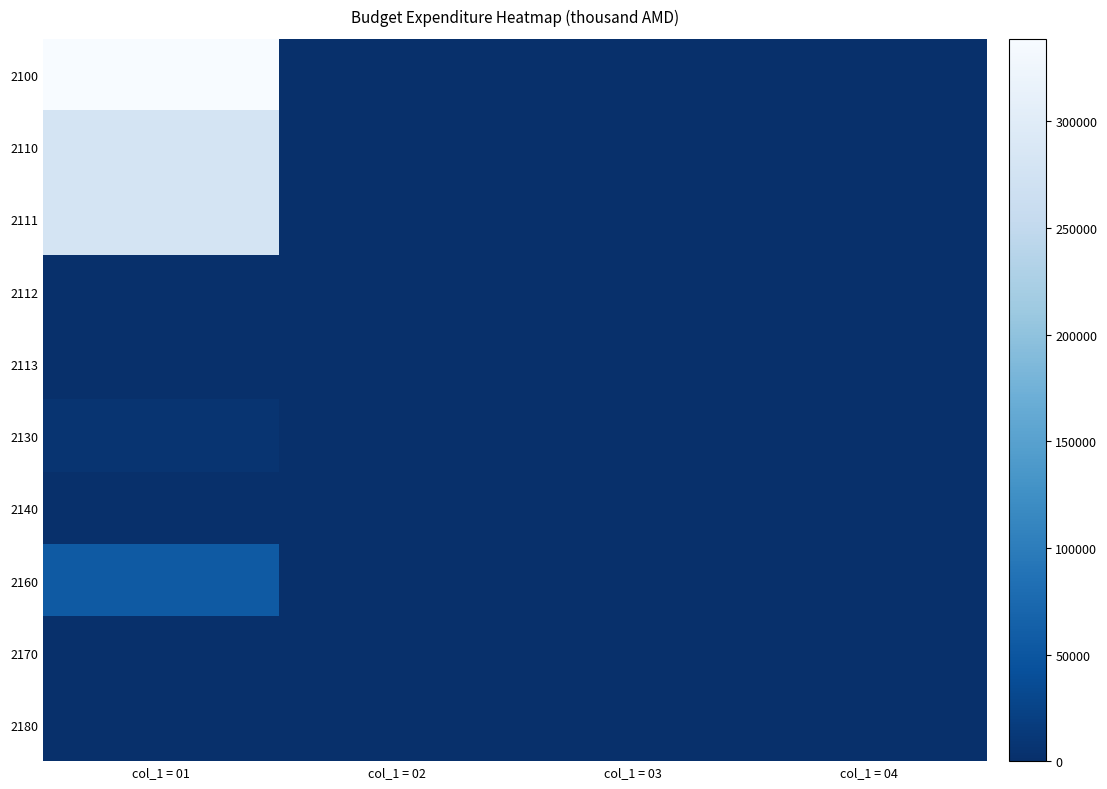

Between col_1 = 01 and col_1 = 02, which series saw the biggest shift?

2100